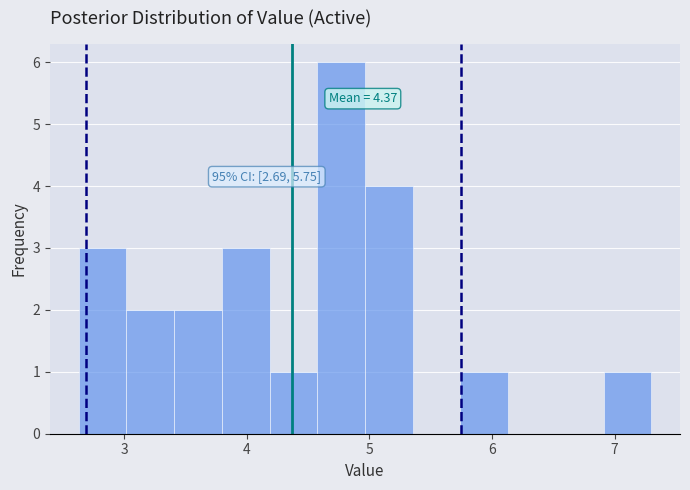

Around what value on the x-axis is the tallest bar? Give the approximate position of its centre, as read against the axis.

4.8